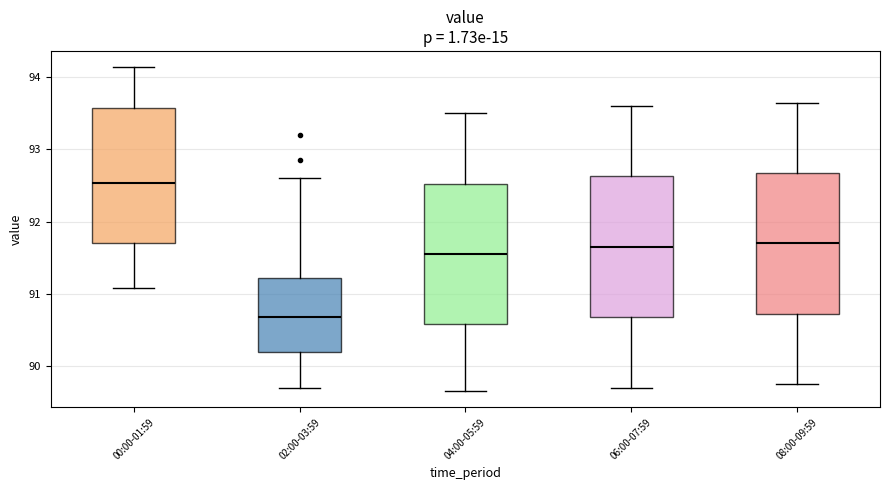

Which box's median line is the lowest?

02:00-03:59